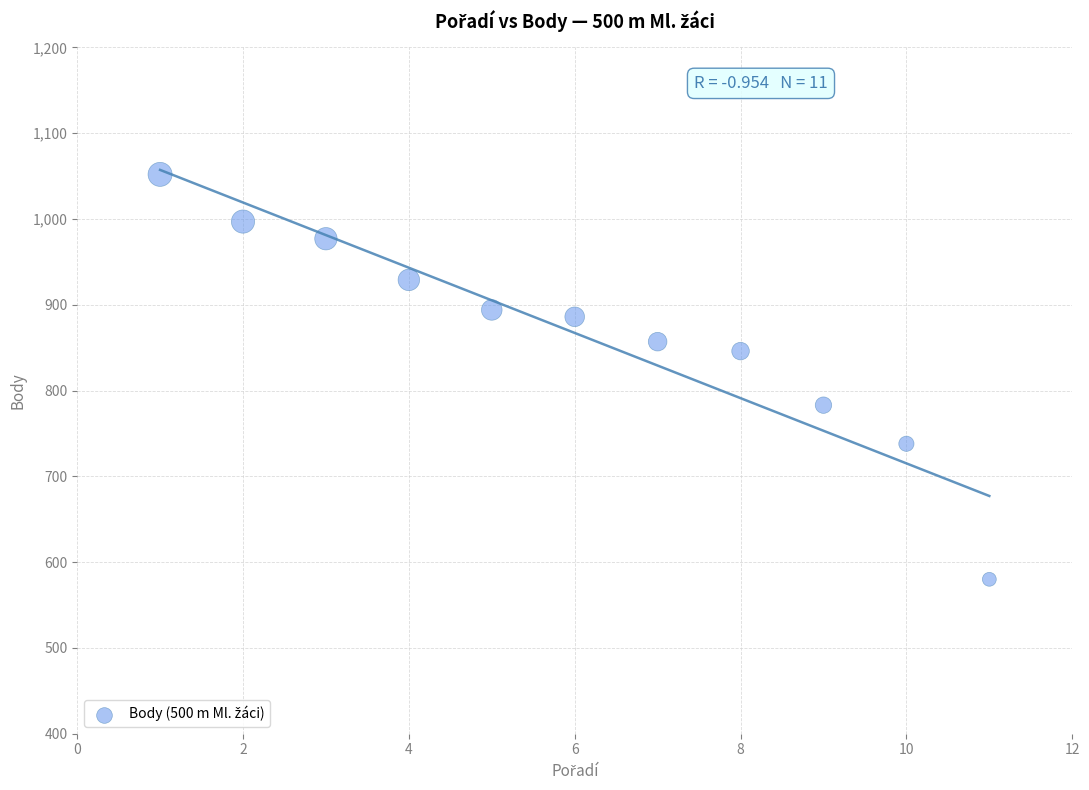

What is the range of X values (max minus min)?

10